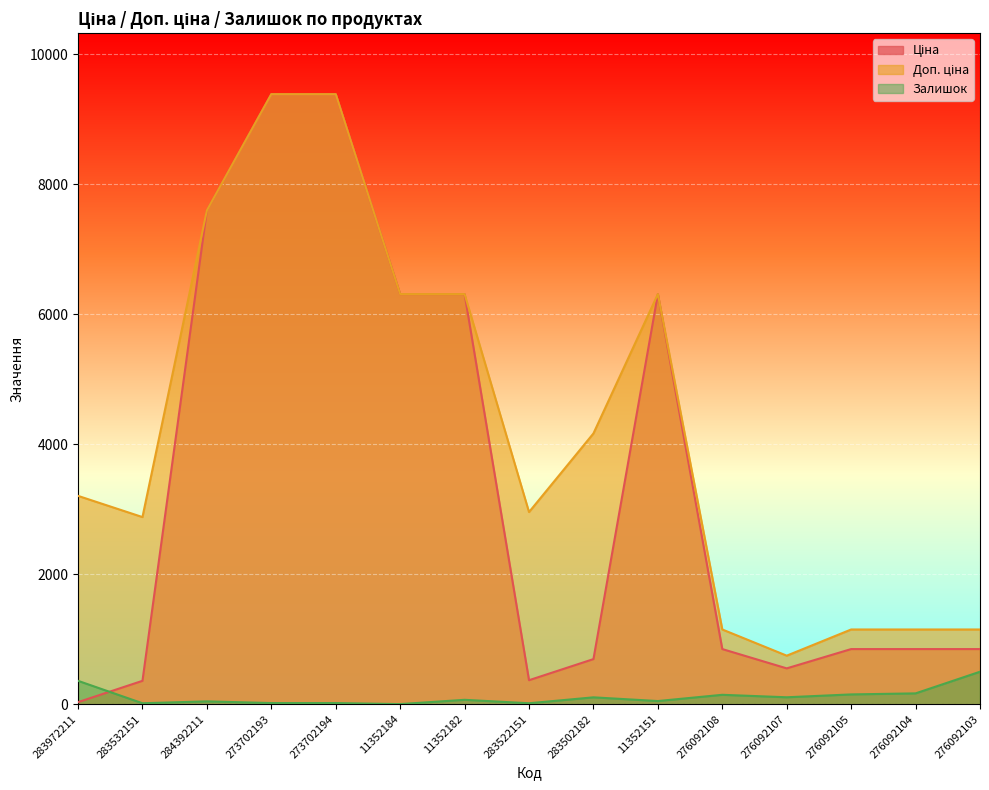

Which series has the largest range (max minus min)?

Ціна